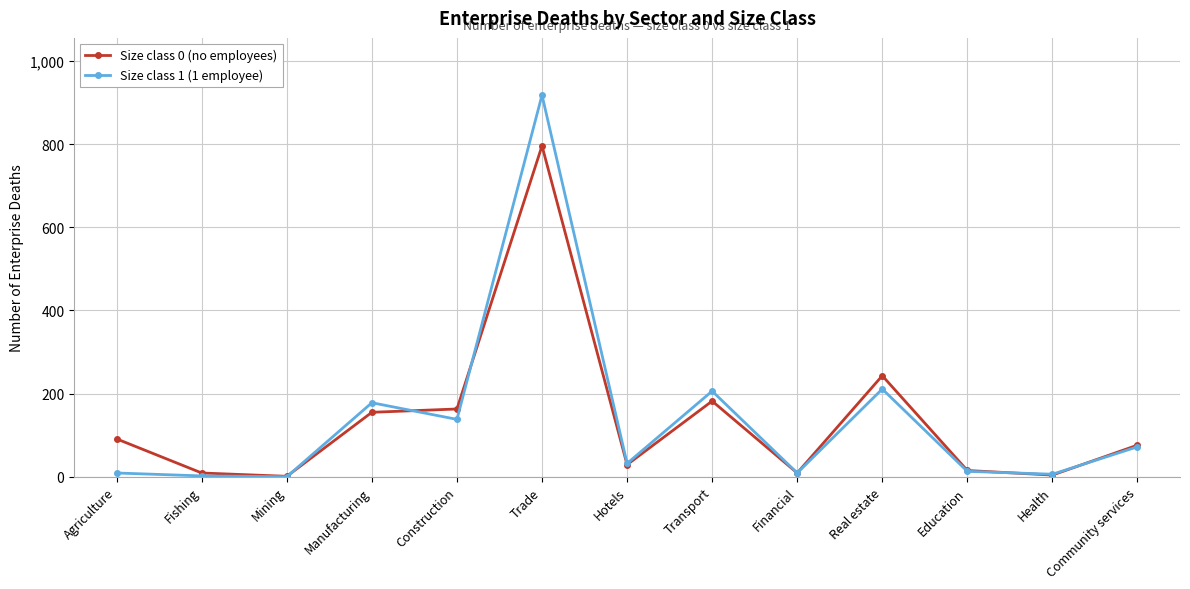

How many lines are shown in the chart?

2